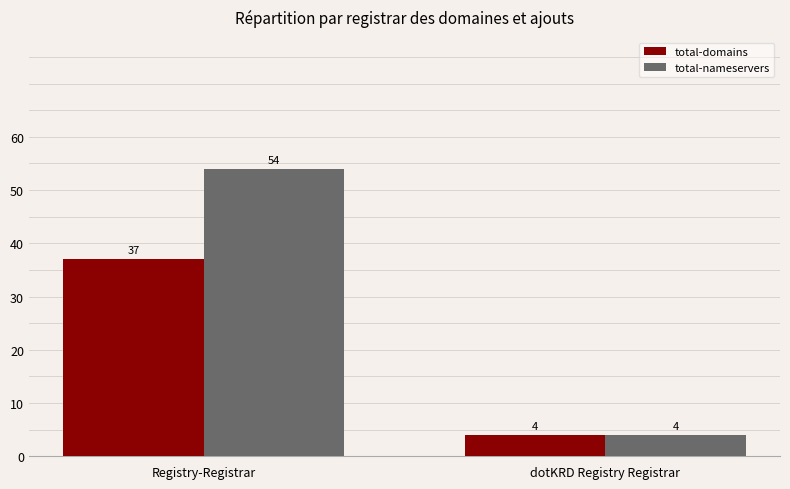

Is the value of total-nameservers at dotKRD Registry Registrar greater than the value of total-domains at Registry-Registrar?

No